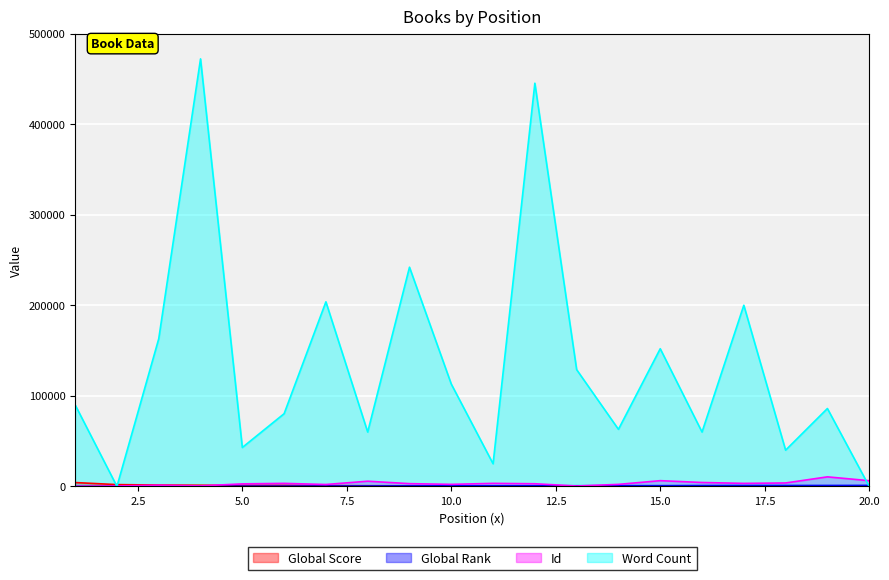

How many times do Word Count and Id cross each other?

3